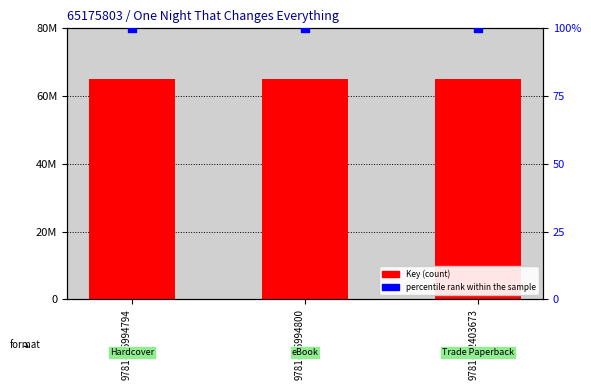

Which series has the largest total across all categories?

Key